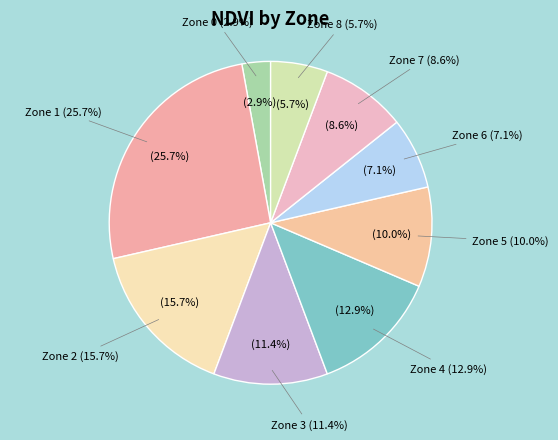

Which has a higher value, Zone 2 or Zone 0?

Zone 2